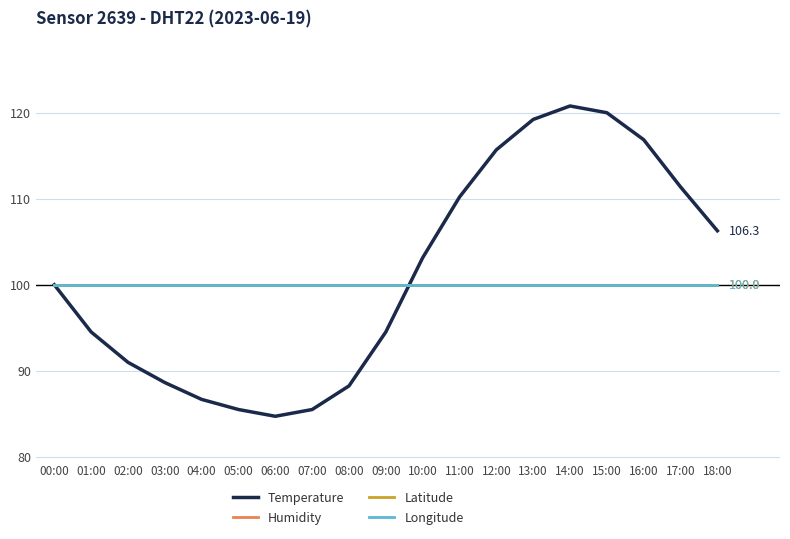

Does the chart have visible grid lines?

Yes